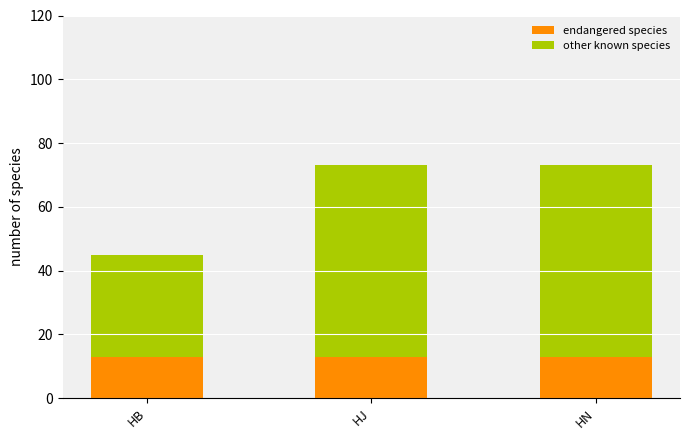

What is the maximum value for endangered species?

13